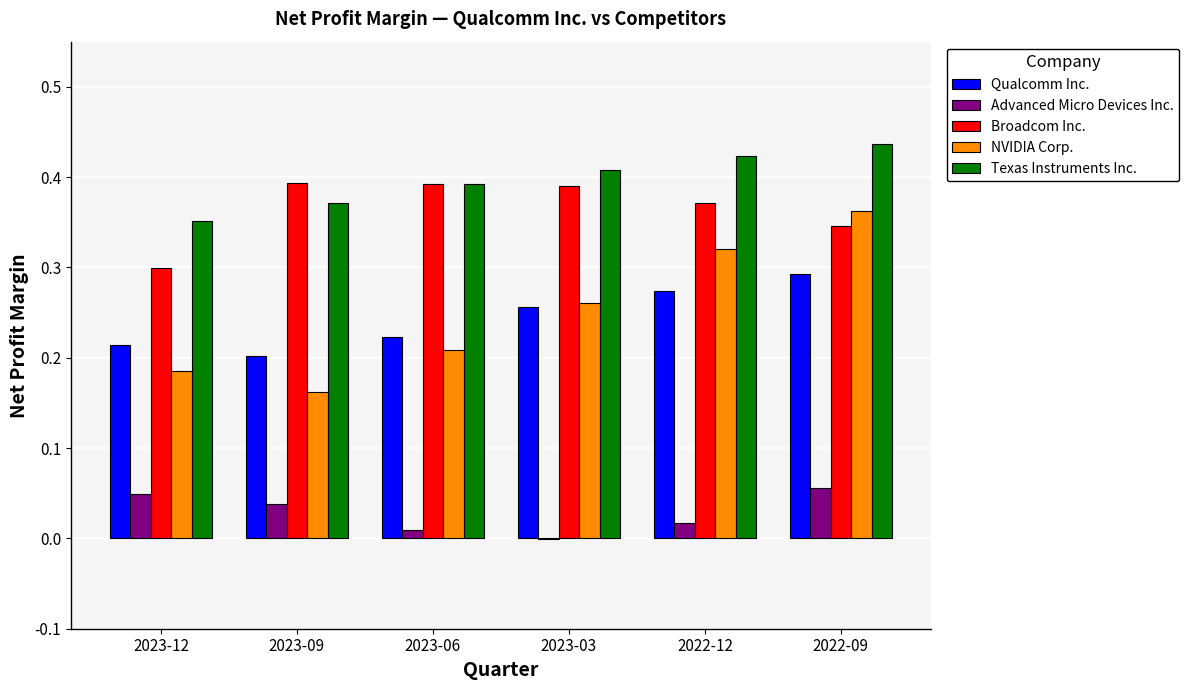

Is it true that NVIDIA Corp. equals 0.5 at 2022-09?

False